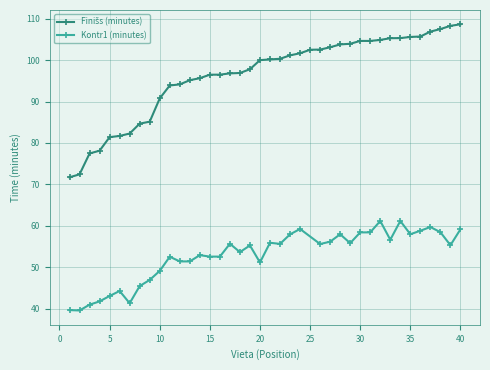

What is the average value?

96.4